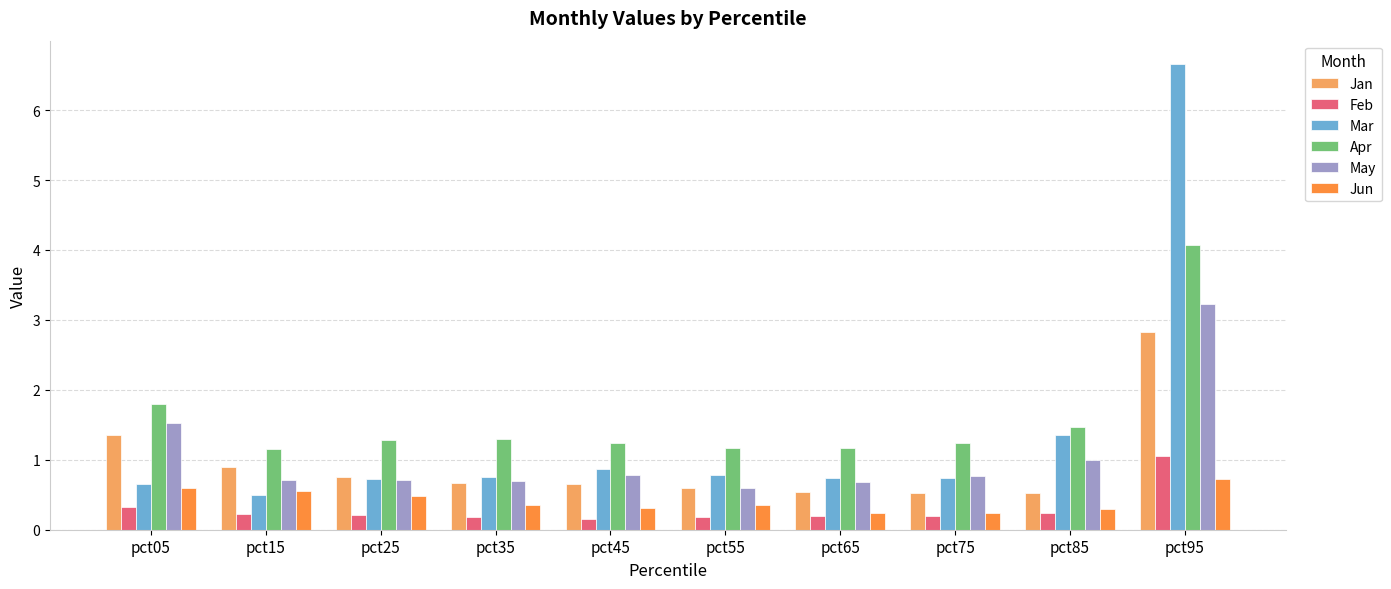

What is the difference between the maximum and second lowest values in the Mar series?

6.0